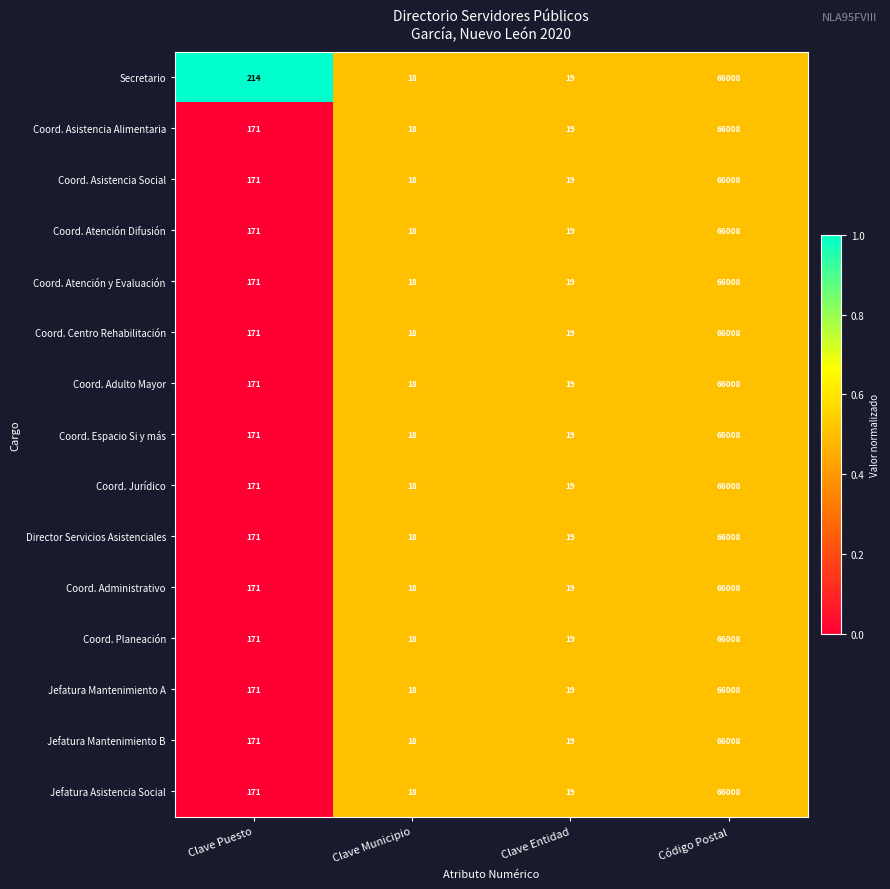

Where is Coord. Adulto Mayor nearest to the value 33013?

Clave Puesto